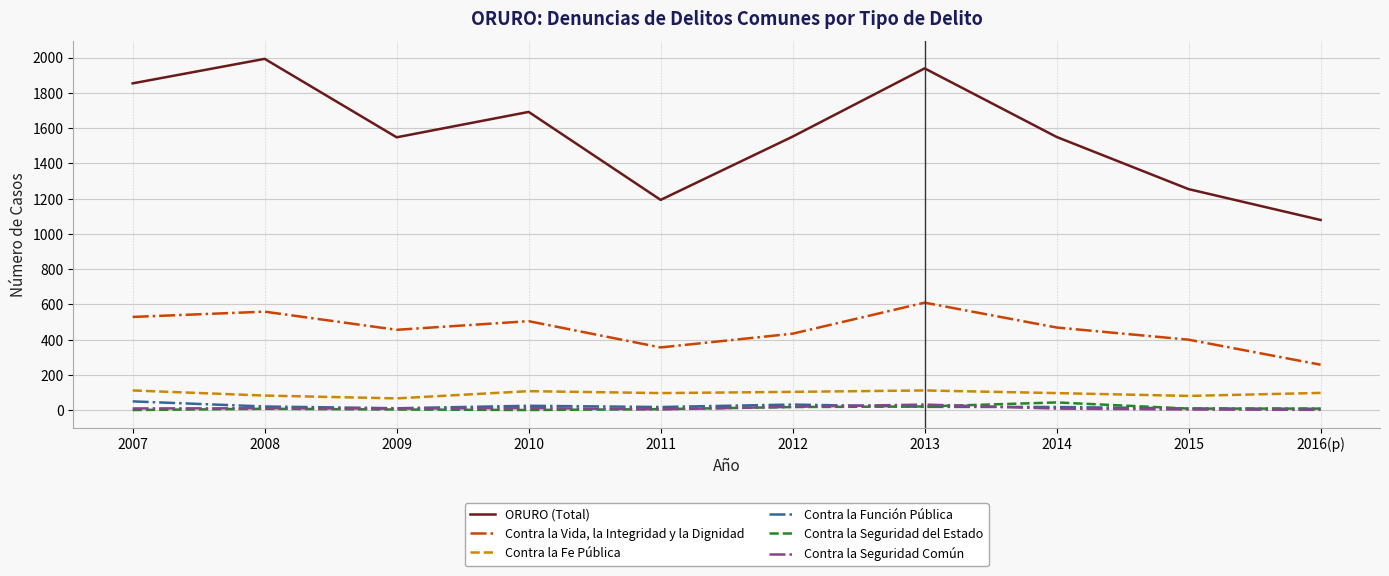

Where does the Contra la Fe Pública series first go above 98?

2007